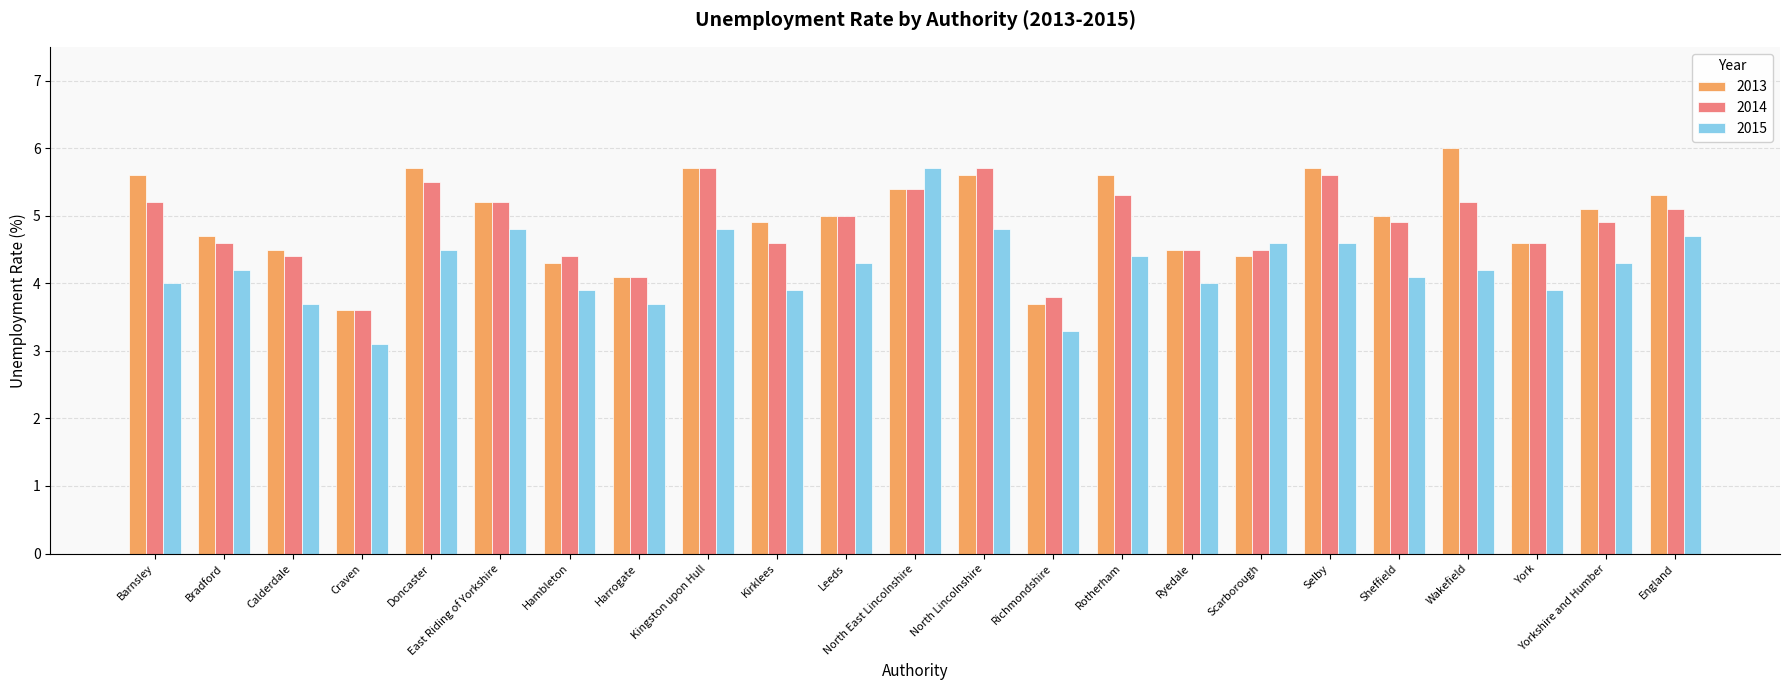

What is the difference between the 2015 values at Richmondshire and Doncaster?

1.2